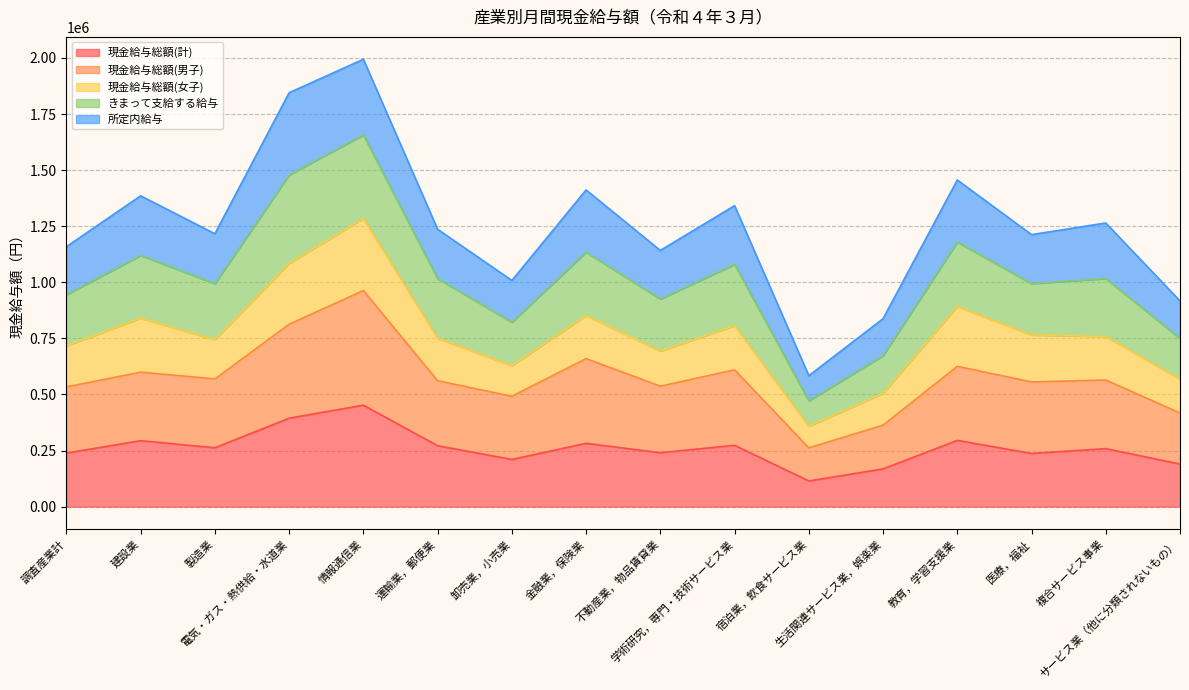

What is the maximum value for 現金給与総額(計)?

452233